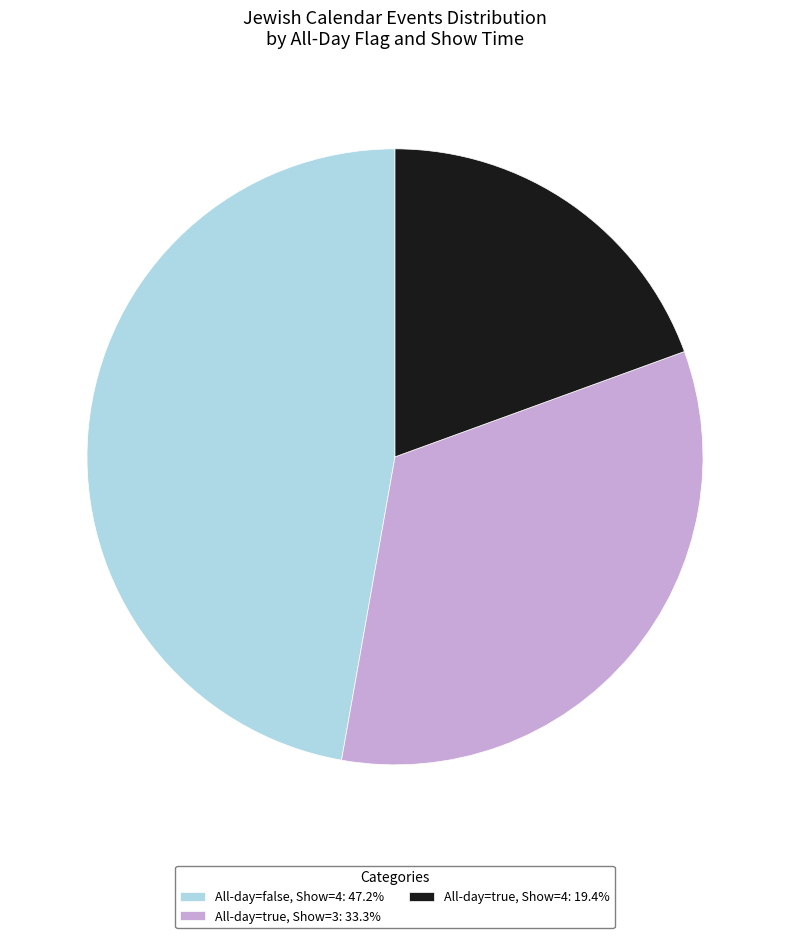

How many segments does this pie chart have?

3